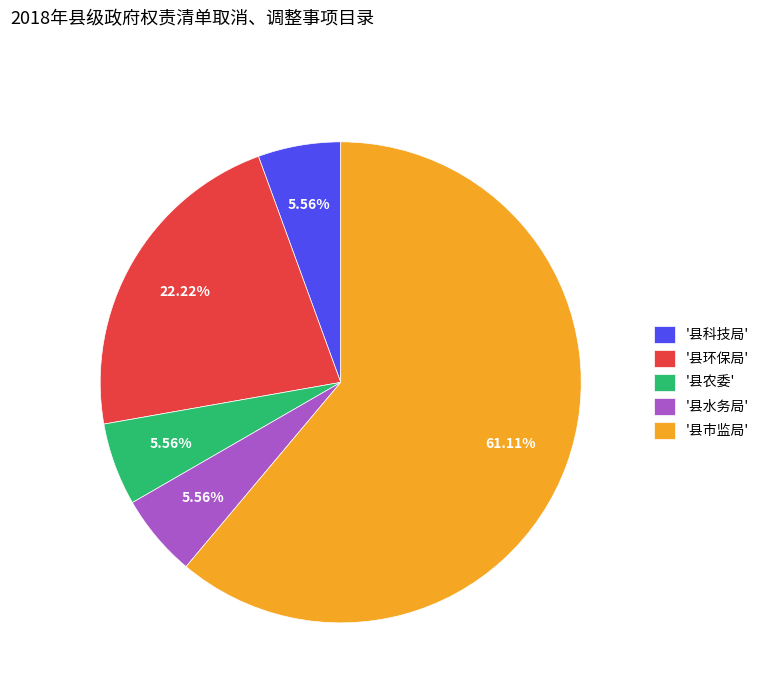

Is the sum of '县科技局' and '县农委' greater than half?

No